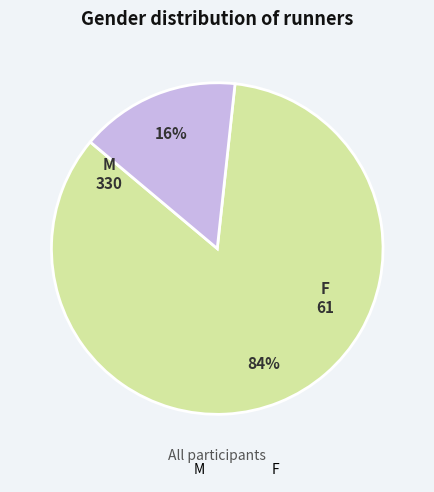

How many segments does this pie chart have?

2